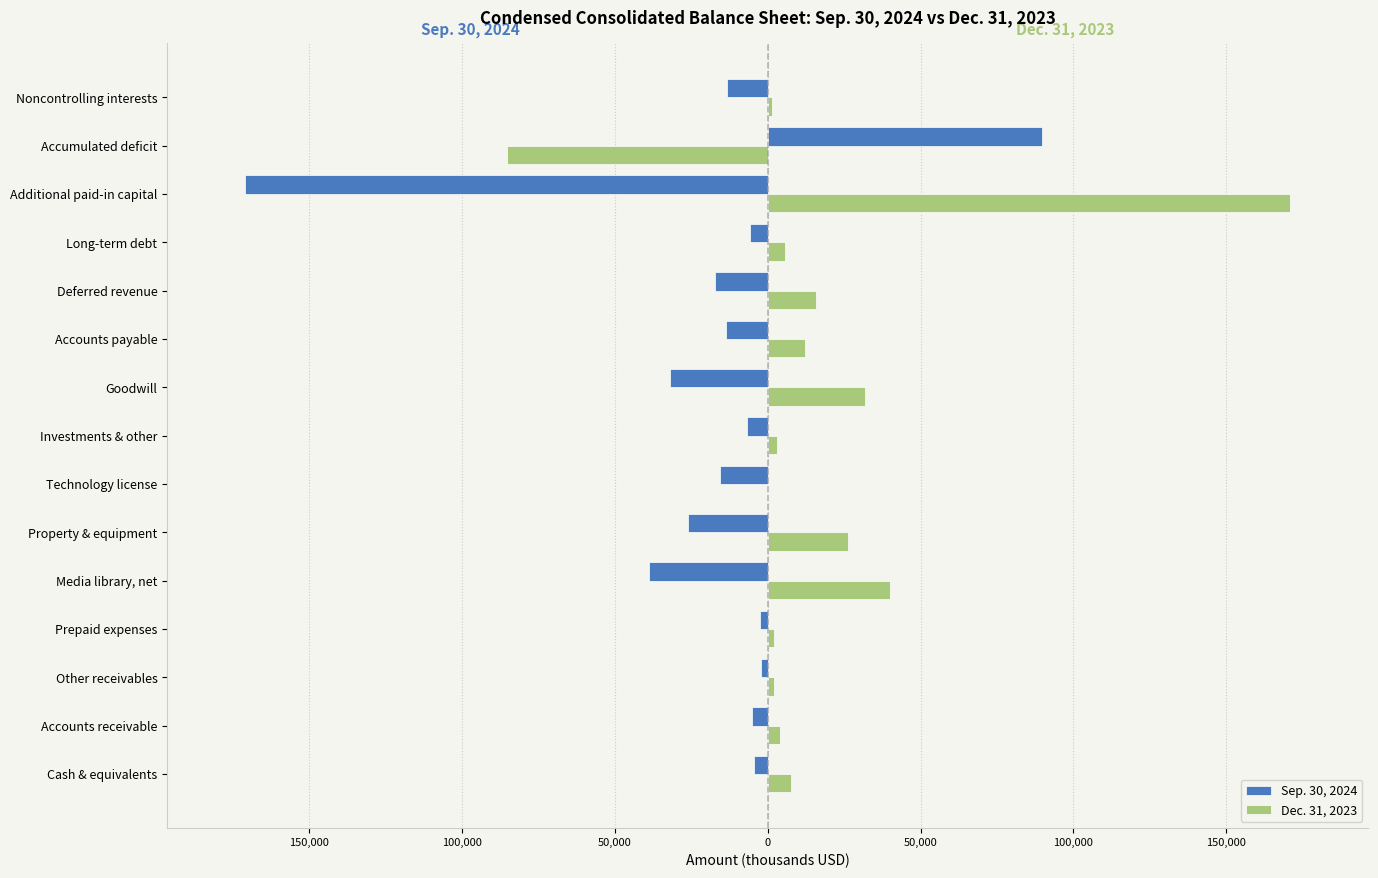

What are all the series names shown in the legend?

Sep. 30, 2024, Dec. 31, 2023